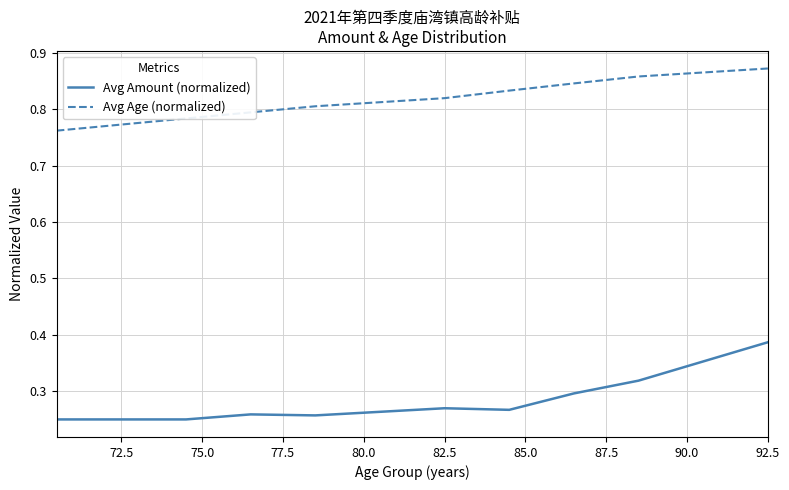

True or false: Avg Age (normalized) has more than 2 points higher than both neighbors.

False